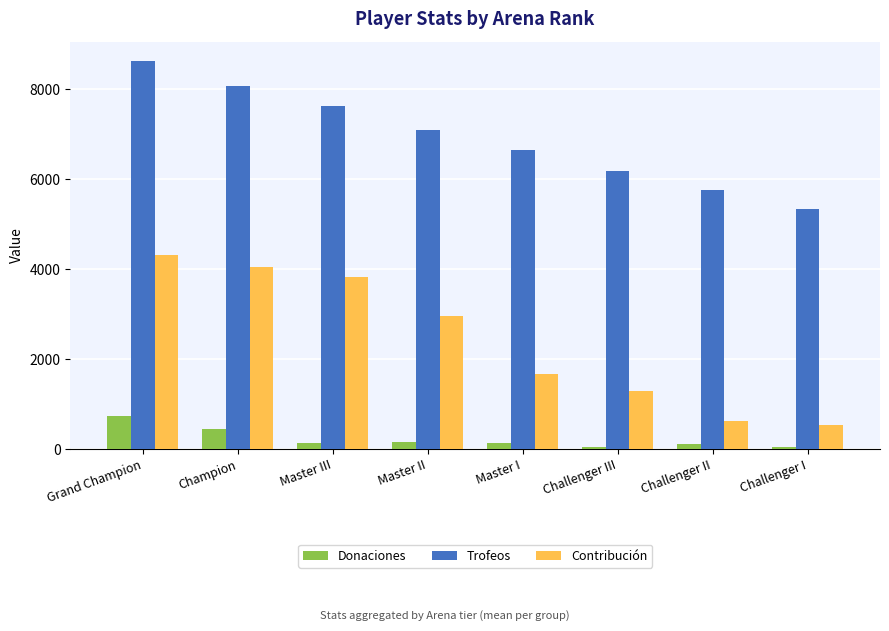

How many Trofeos values are between 6186 and 8075?

5